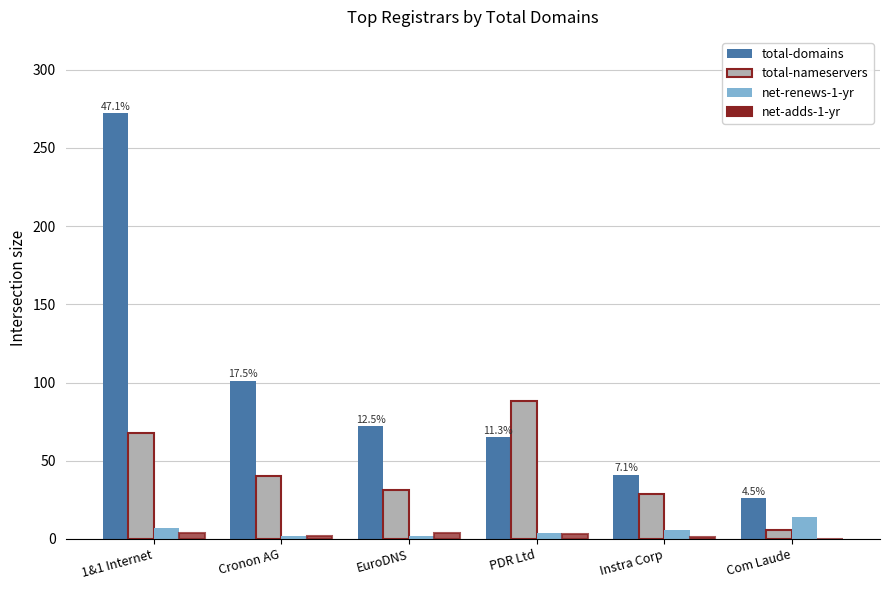

At which category is the sum across all series the highest?

1&1 Internet